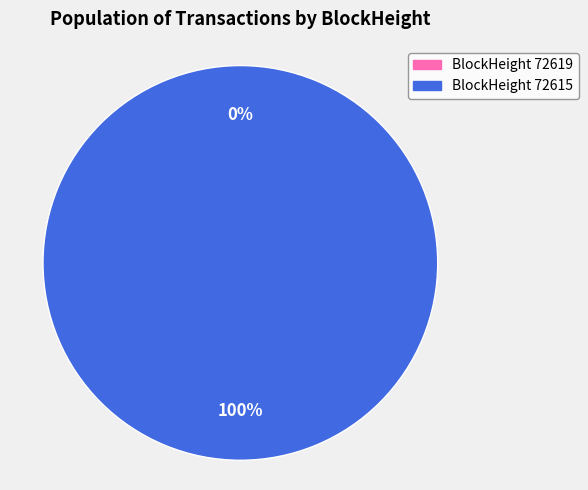

Which slice is the smallest?

72619